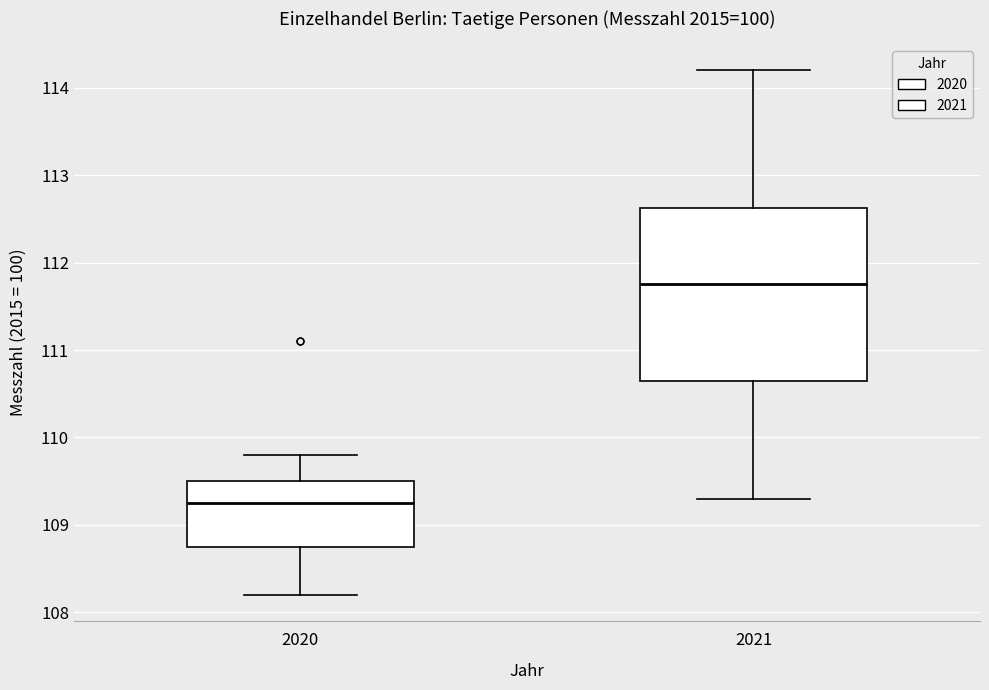

Which box is the tallest, from its lower edge to its upper edge?

2021